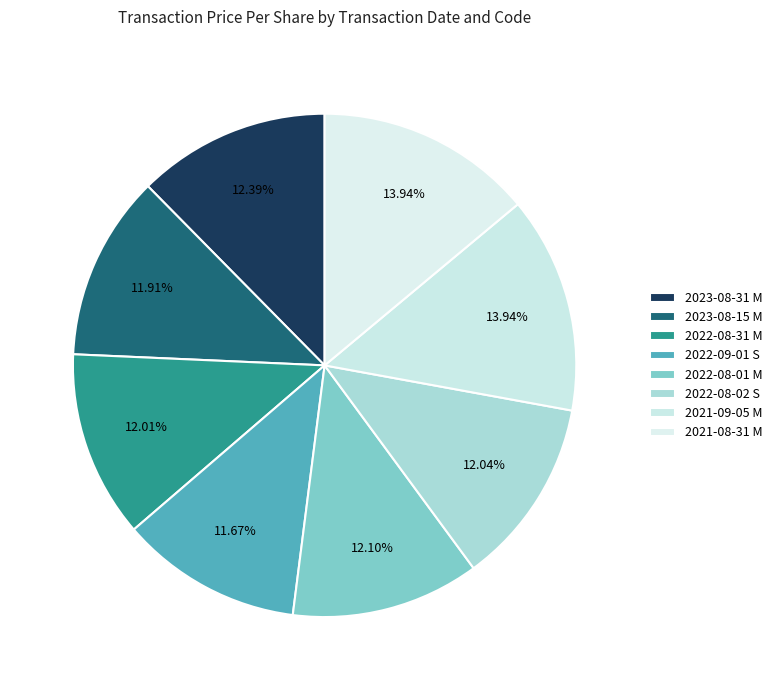

Is 2021-08-31 M the majority of the pie?

No